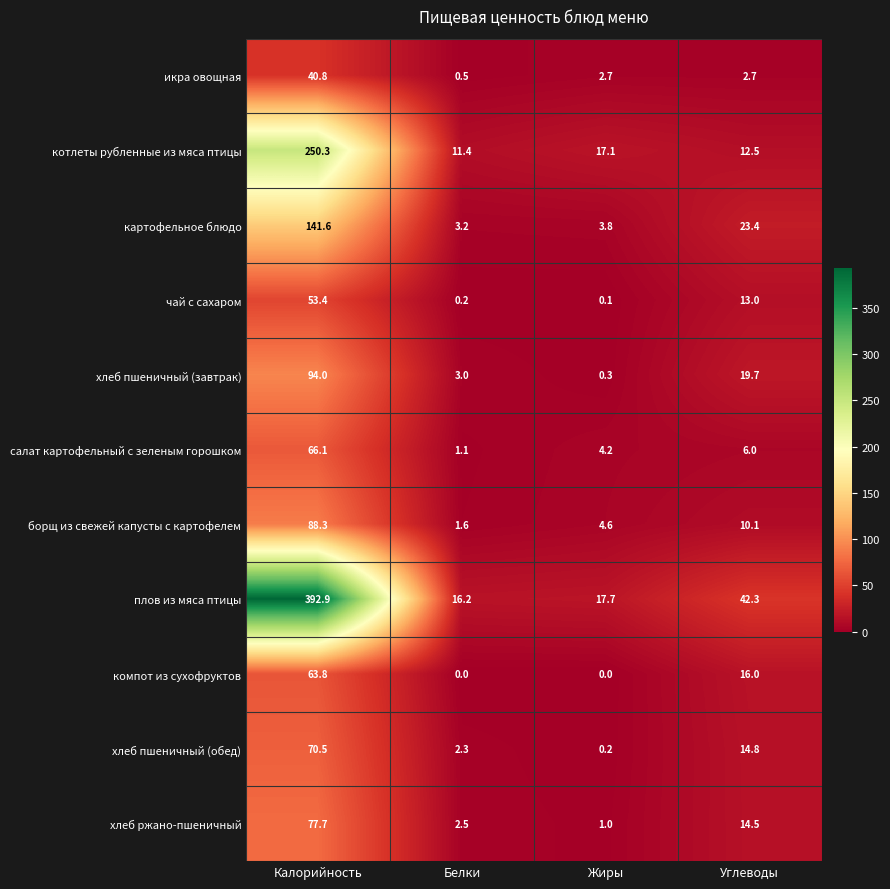

Is it true that картофельное блюдо equals 76.4 at Калорийность?

False